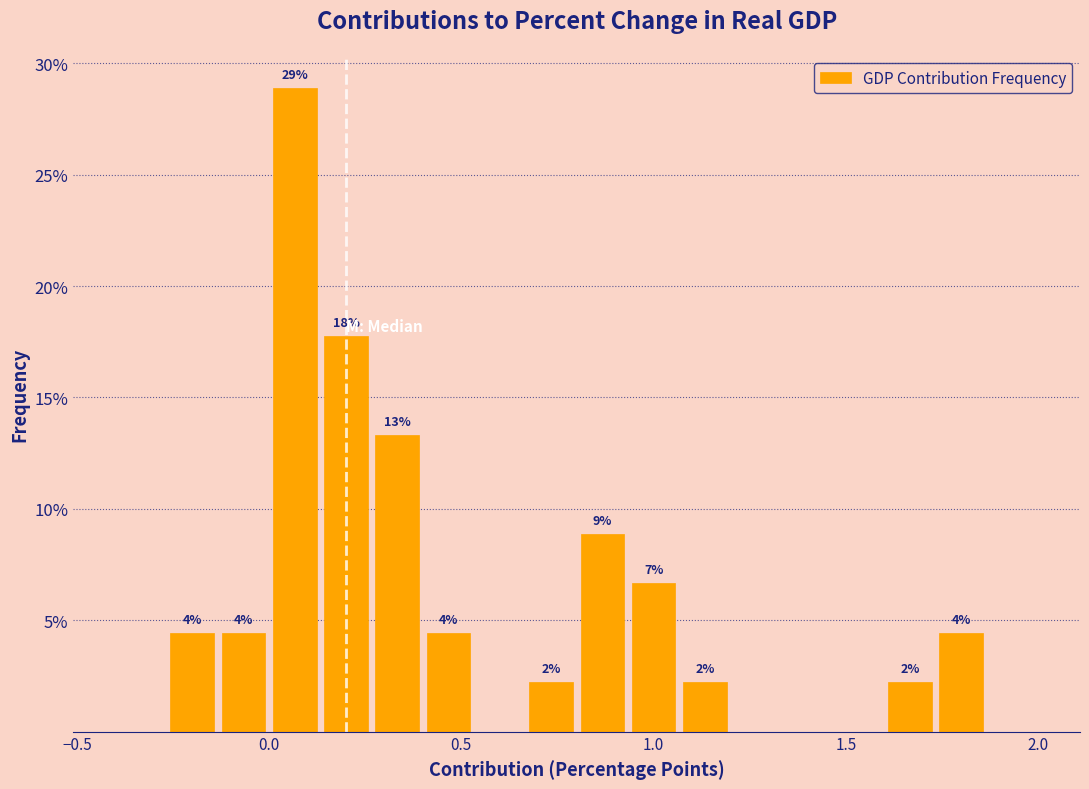

Read against the x-axis, roughly where is the centre of the tallest bar?

0.05